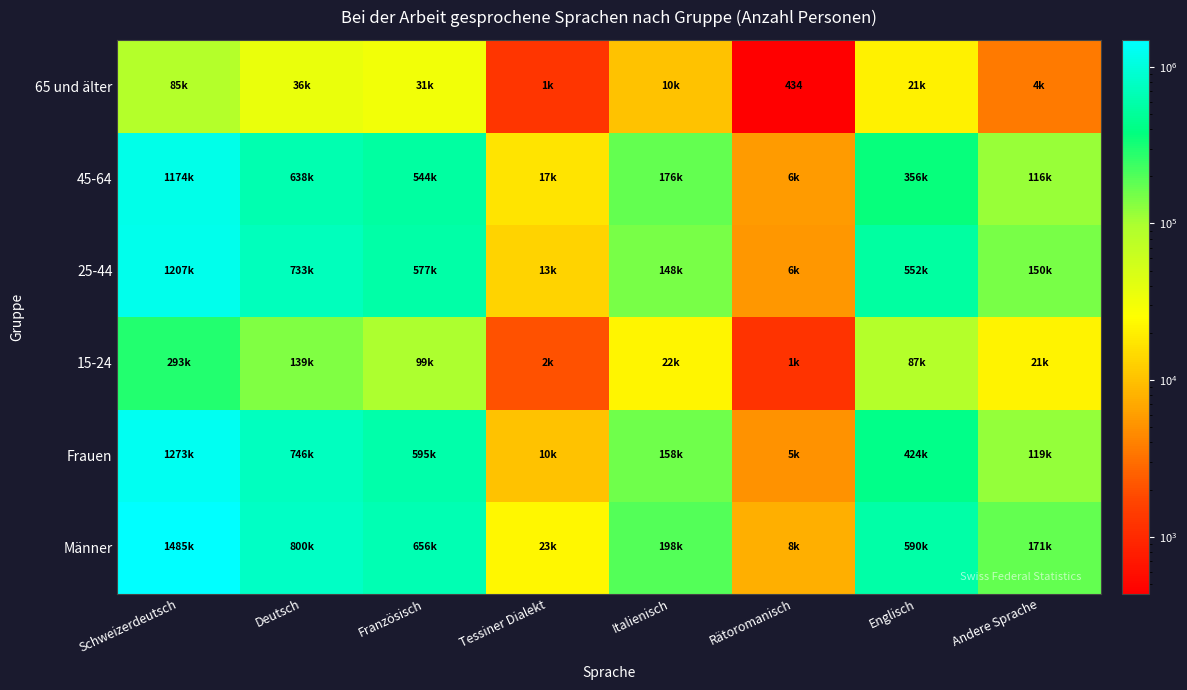

What is the total value across all series at Rätoromanisch?

25900.0